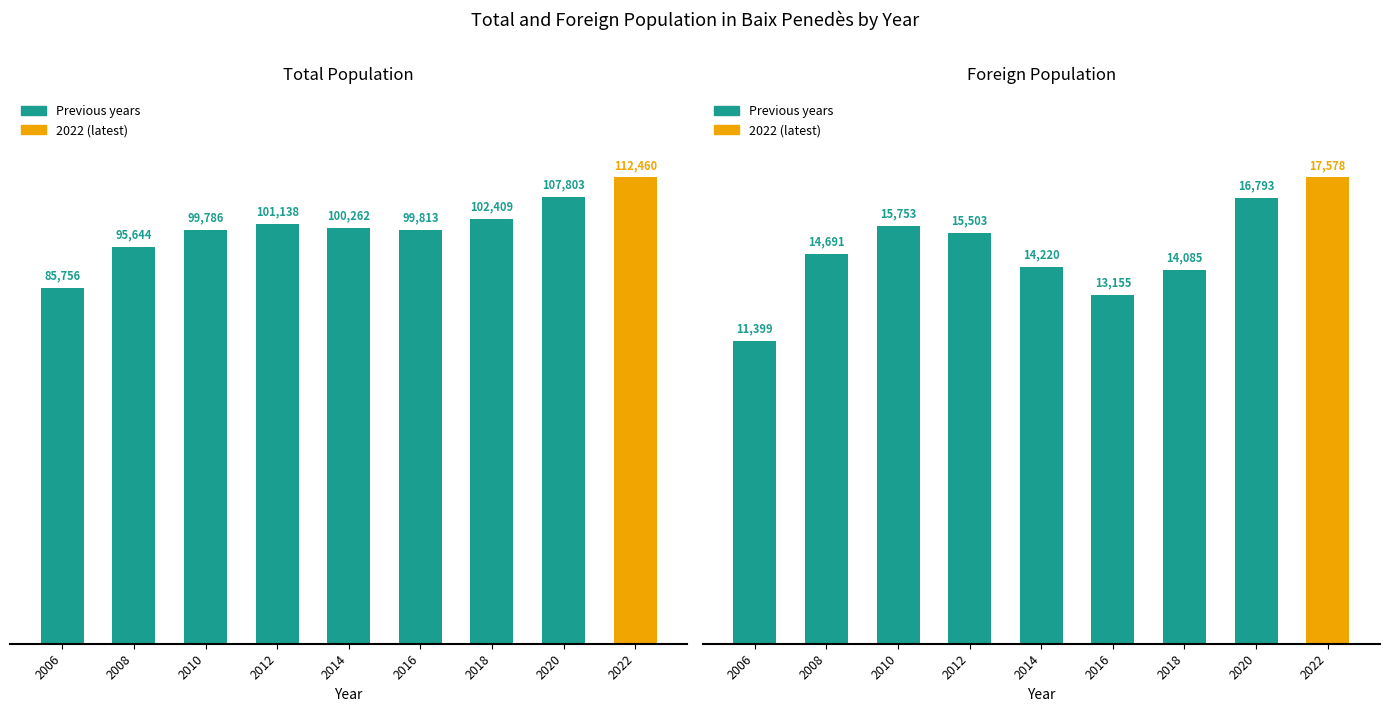

Rank the series by their maximum value, from highest to lowest.

Total population, Foreign population